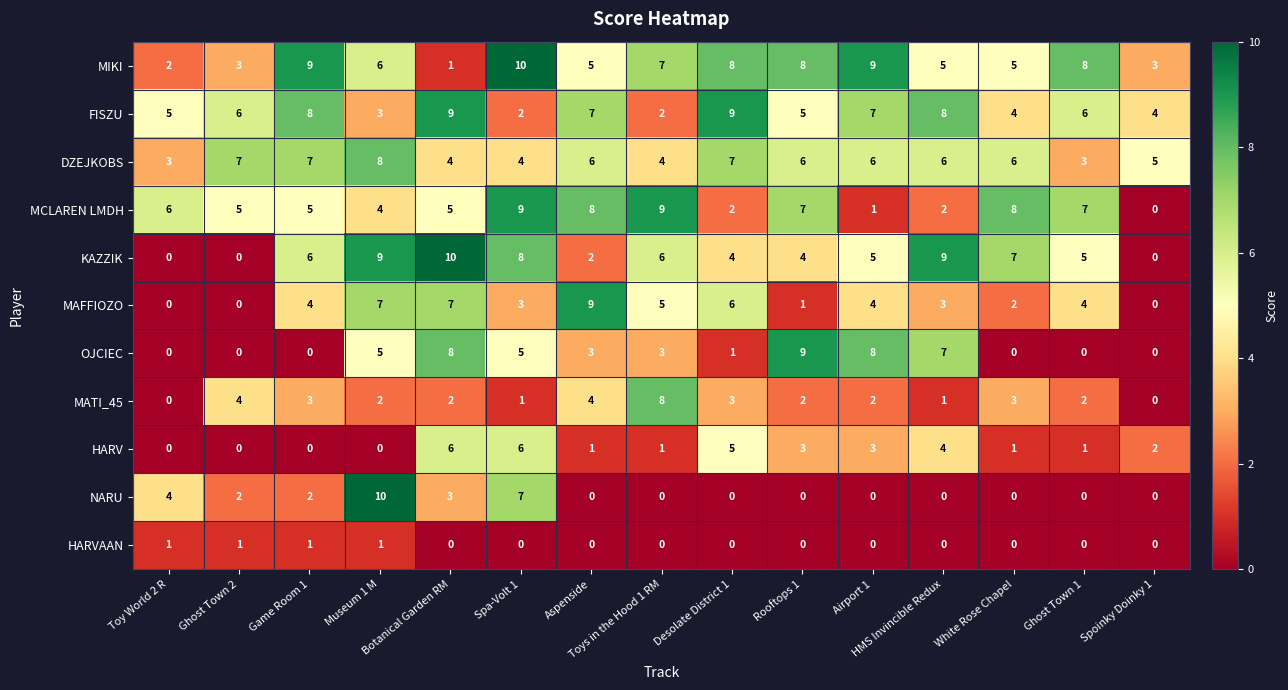

What is the greatest value displayed?

10